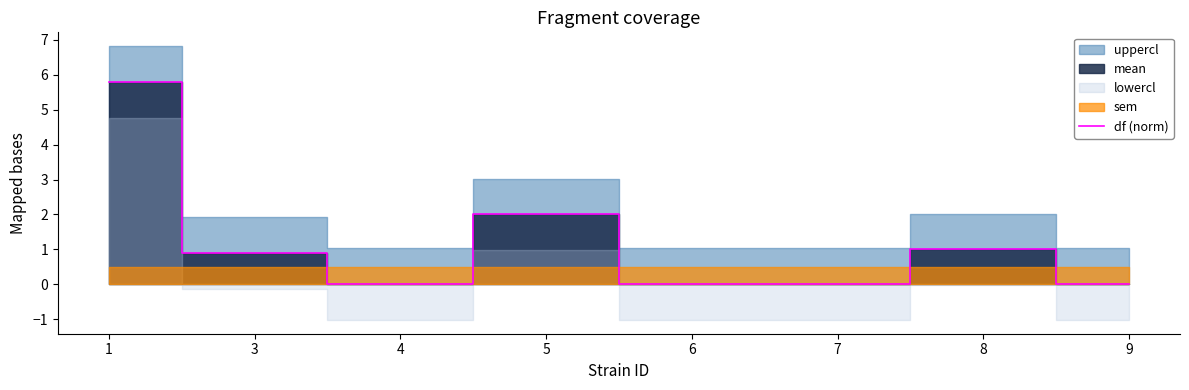

Reading right to left, list all the values displayed in this chart.

0.0	1.0	0.0	0.0	2.0	0.0	0.9	5.8